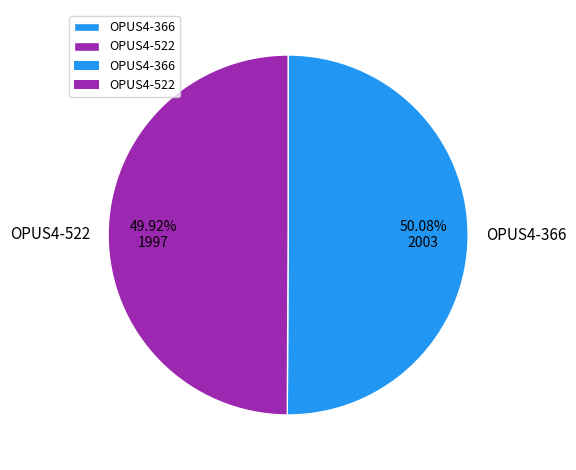

Is there any slice that represents more than half of the pie?

Yes